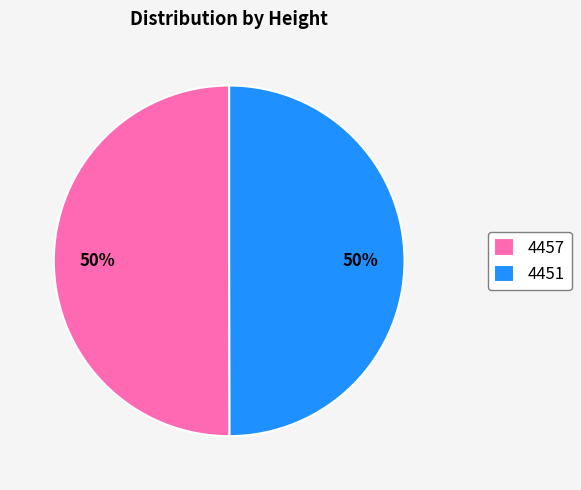

Count the number of slices in the pie.

2